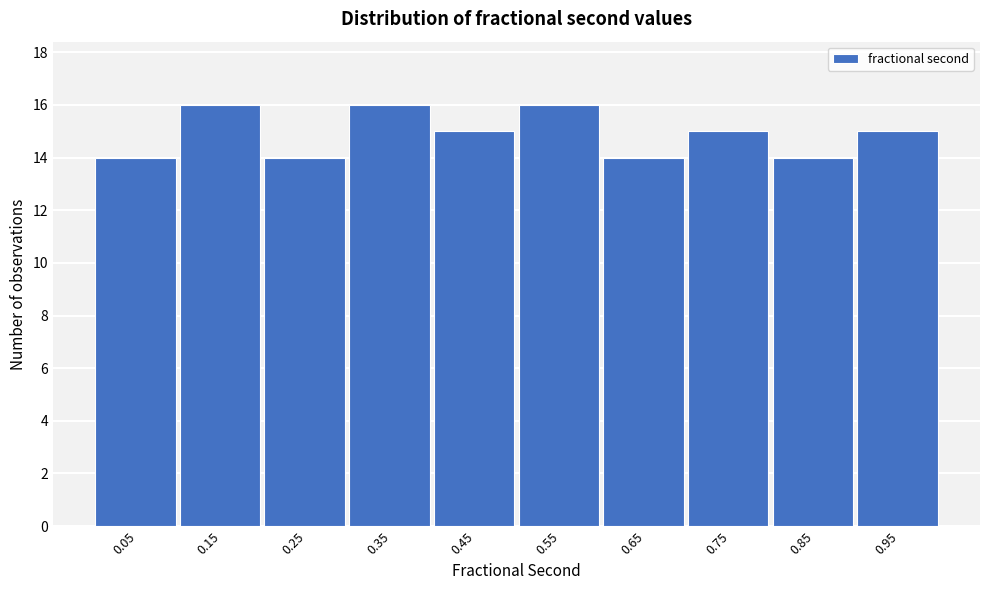

Reading left to right, transcribe this chart: for each bar, give the range it covers on the x-axis and its height. Neither the bar edges nor the heights are printed on the chart, so give them approximately, as read against the axes.

0.0 to 0.1: 14
0.1 to 0.2: 16
0.2 to 0.3: 14
0.3 to 0.4: 16
0.4 to 0.5: 15
0.5 to 0.6: 16
0.6 to 0.7: 14
0.7 to 0.8: 15
0.8 to 0.9: 14
0.9 to 1.0: 15